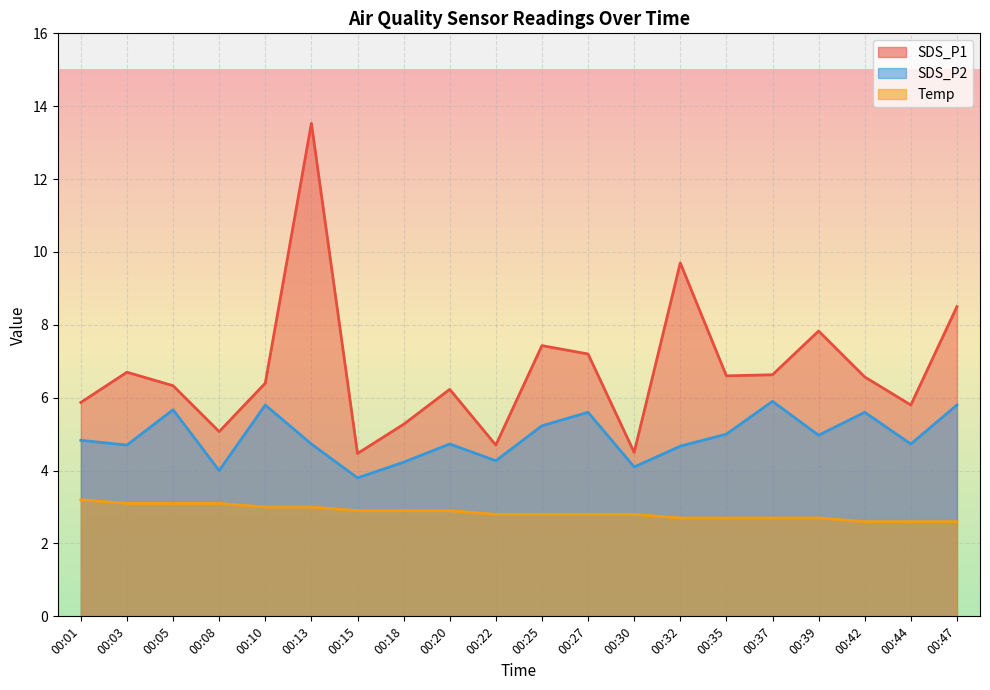

What is the maximum value for SDS_P1?

13.5